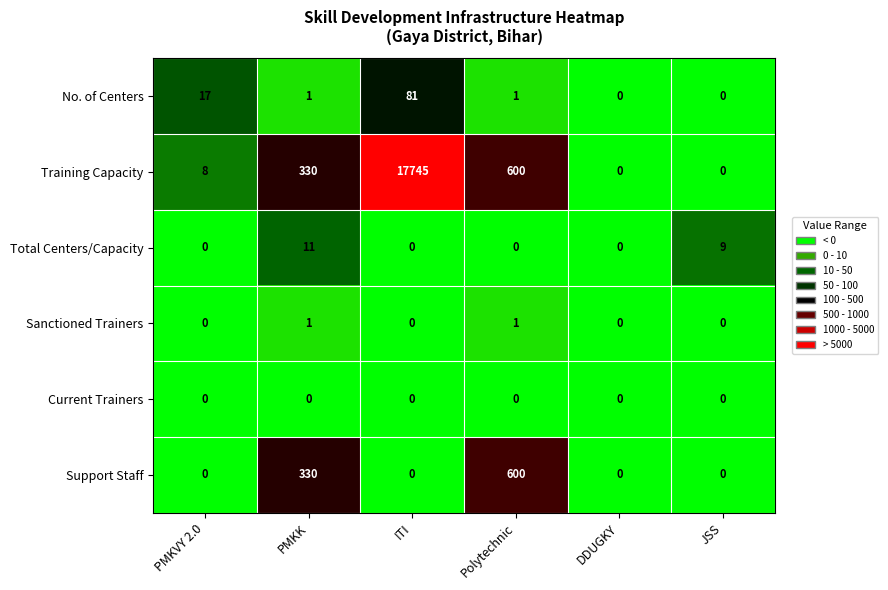

At which category is the sum across all series the highest?

ITI